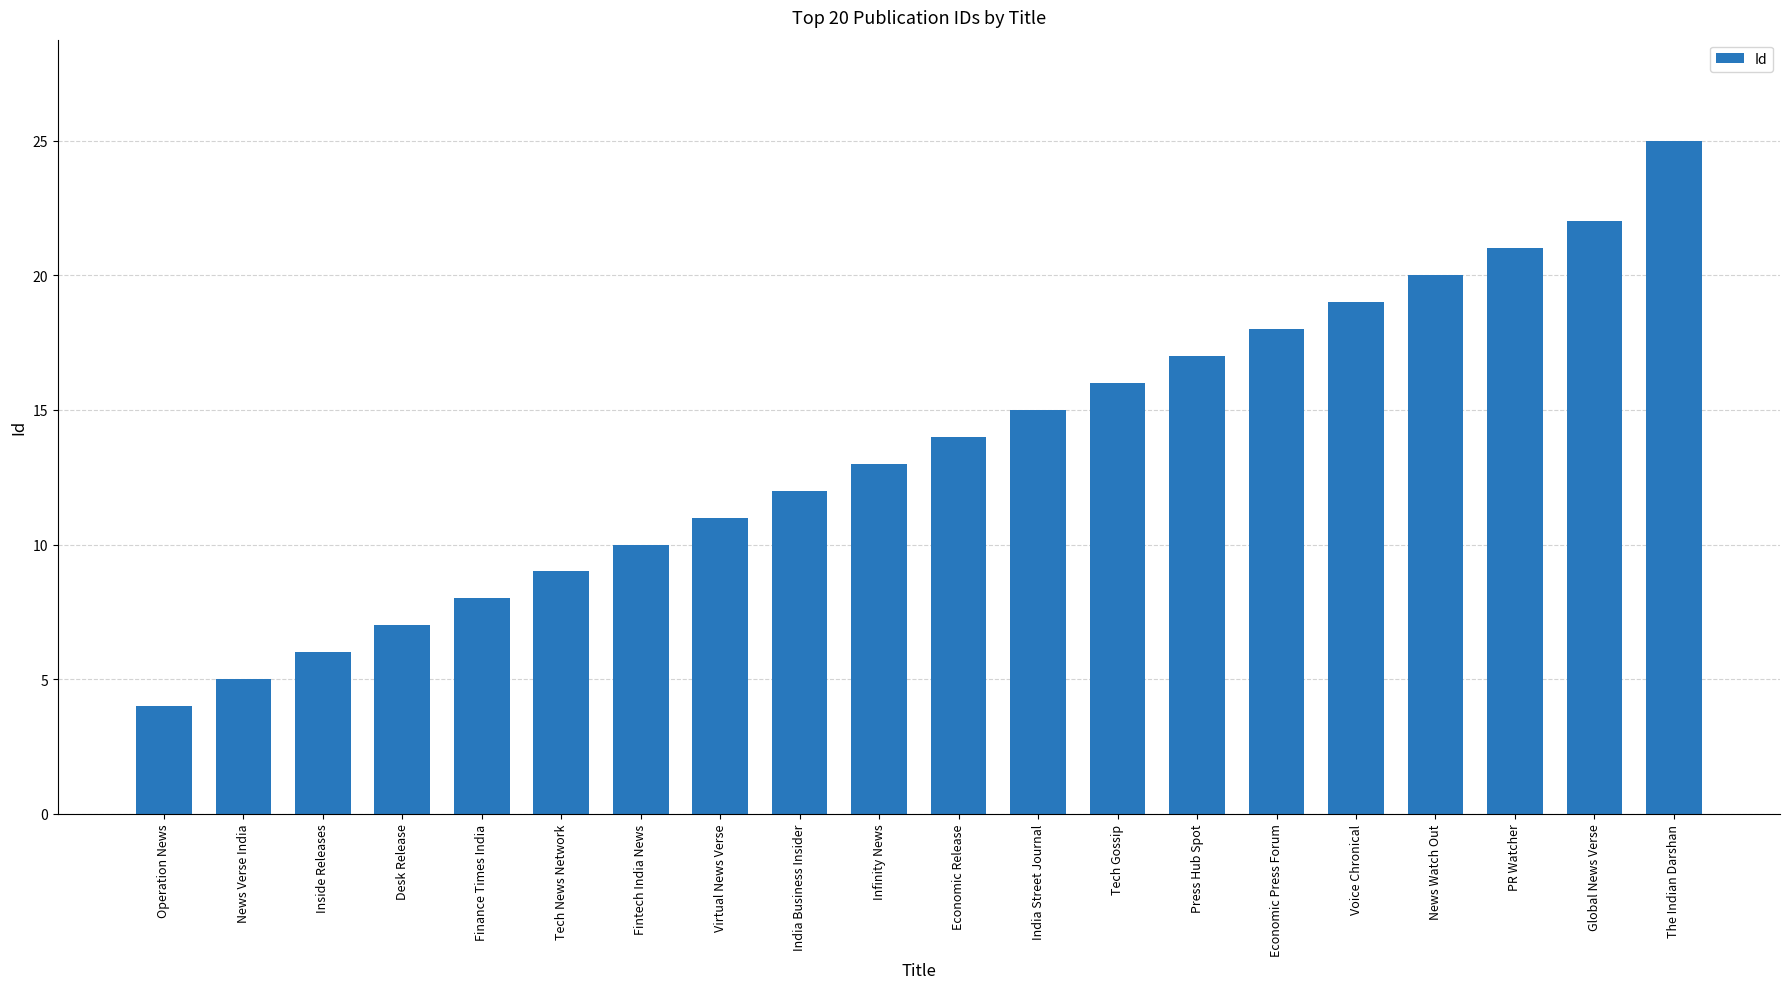

What is the change in value from Operation News to Economic Release?

+10